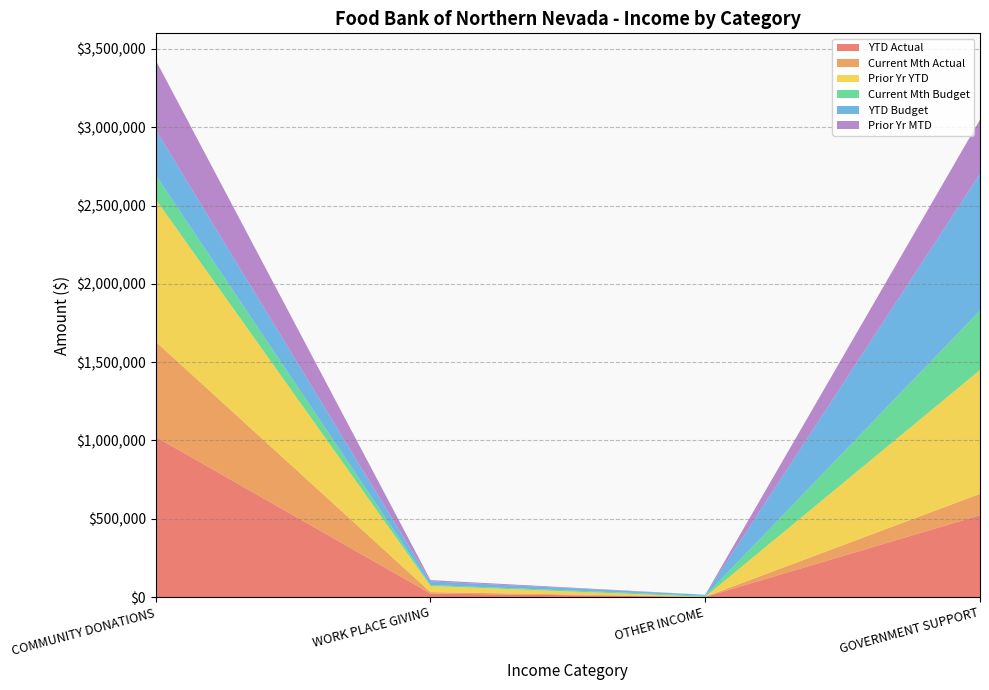

Reading right to left, list all the values displayed in this chart.

YTD Actual: 522280.1	735.5	22135.9	1022400.4
Current Mth Actual: 136691.2	735.5	9268.8	608316.1
Prior Yr YTD: 790726.0	36.4	39149.9	909336.3
Current Mth Budget: 380213.0	6500.0	6550.0	154337.0
YTD Budget: 872926.0	6500.0	22850.0	288265.0
Prior Yr MTD: 345666.6	0.0	8121.9	445595.7